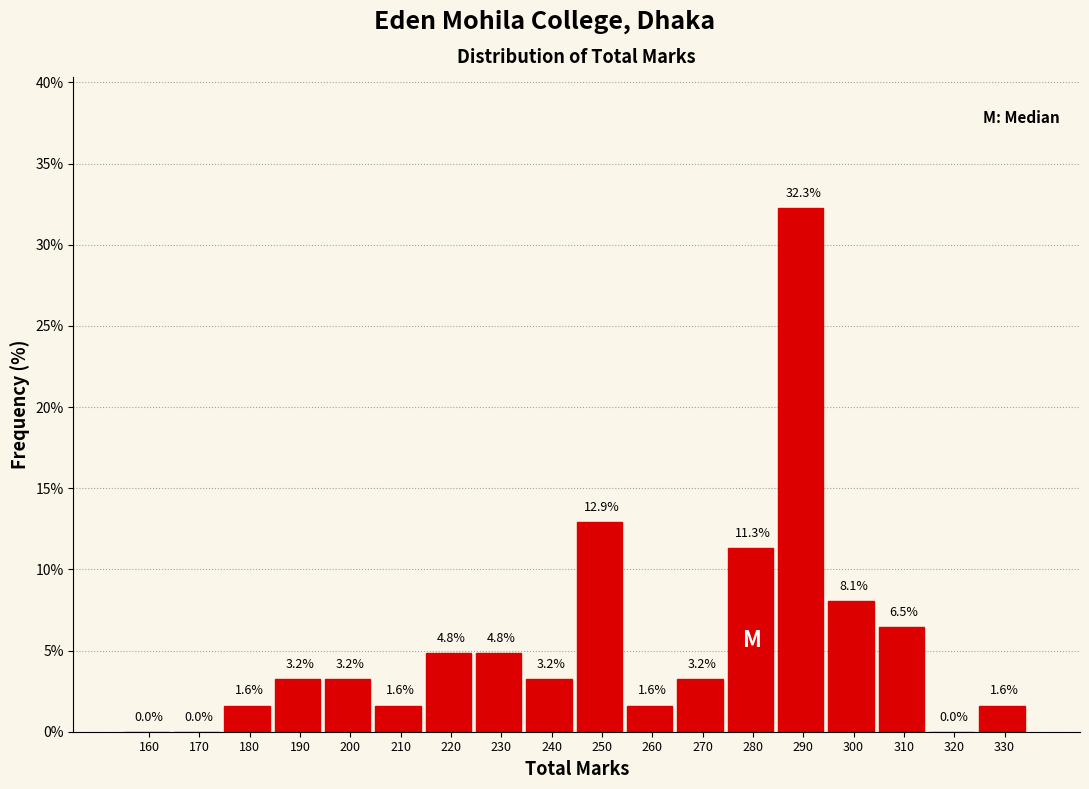

Reading left to right, list all the values displayed in this chart.

160=0.0	170=0.0	180=1.6	190=3.2	200=3.2	210=1.6	220=4.8	230=4.8	240=3.2	250=12.9	260=1.6	270=3.2	280=11.3	290=32.3	300=8.1	310=6.5	320=0.0	330=1.6